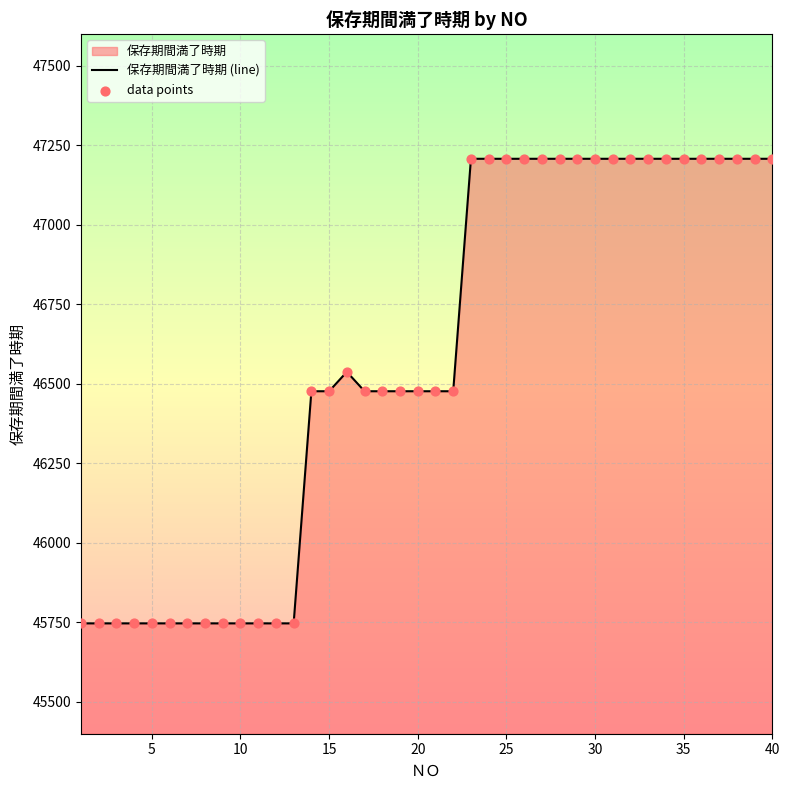

Which series has the largest total across all categories?

保存期間満了時期 (line)